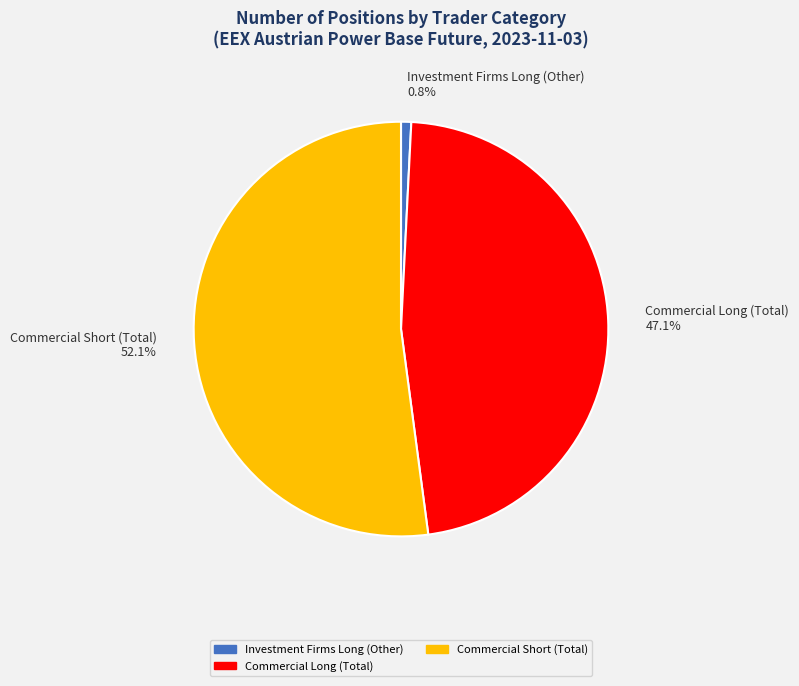

How many slices are in this pie chart?

3